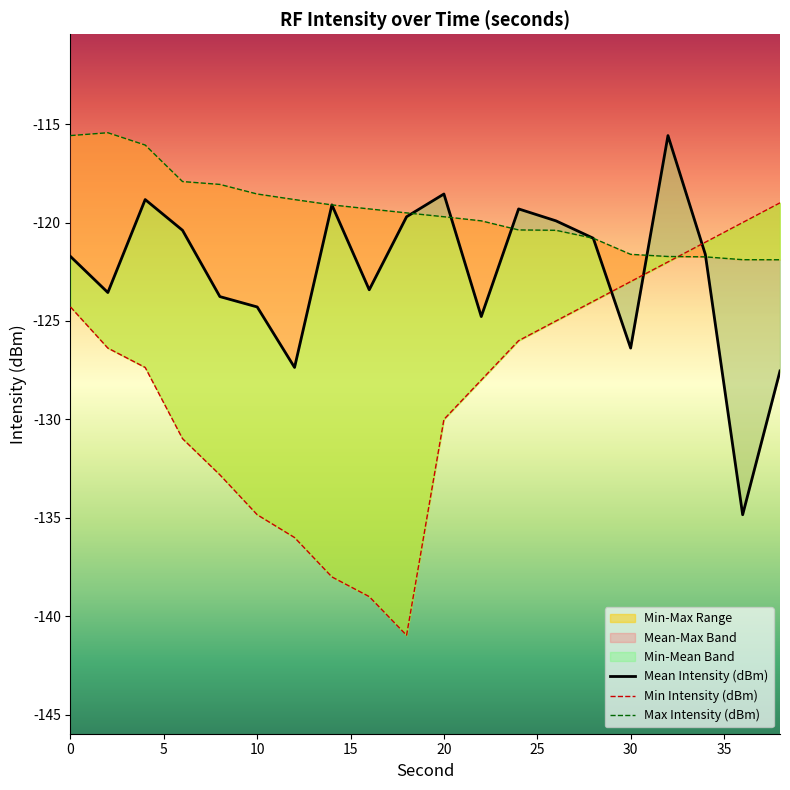

Count the number of categories in the chart.

20